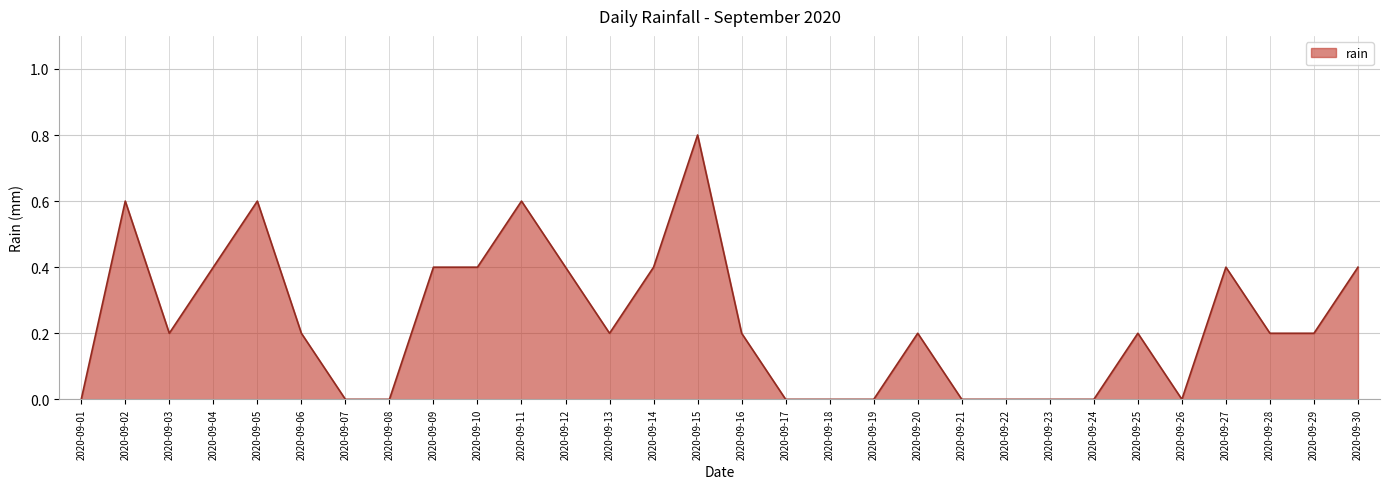

Reading right to left, list all the values displayed in this chart.

2020-09-30=0.4	2020-09-29=0.2	2020-09-28=0.2	2020-09-27=0.4	2020-09-26=0.0	2020-09-25=0.2	2020-09-24=0.0	2020-09-23=0.0	2020-09-22=0.0	2020-09-21=0.0	2020-09-20=0.2	2020-09-19=0.0	2020-09-18=0.0	2020-09-17=0.0	2020-09-16=0.2	2020-09-15=0.8	2020-09-14=0.4	2020-09-13=0.2	2020-09-12=0.4	2020-09-11=0.6	2020-09-10=0.4	2020-09-09=0.4	2020-09-08=0.0	2020-09-07=0.0	2020-09-06=0.2	2020-09-05=0.6	2020-09-04=0.4	2020-09-03=0.2	2020-09-02=0.6	2020-09-01=0.0